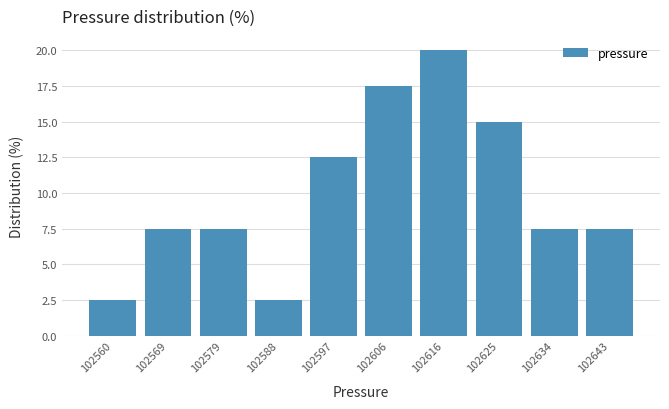

Reading left to right, transcribe this chart: for each bar, give the range it covers on the x-axis and its height. Neither the bar edges nor the heights are printed on the chart, so give them approximately, as read against the axes.

102555 to 102565: 2.5
102565 to 102574: 7.5
102574 to 102583: 7.5
102583 to 102592: 2.5
102592 to 102602: 12.5
102602 to 102611: 17.5
102611 to 102620: 20.0
102620 to 102629: 15.0
102629 to 102639: 7.5
102639 to 102648: 7.5